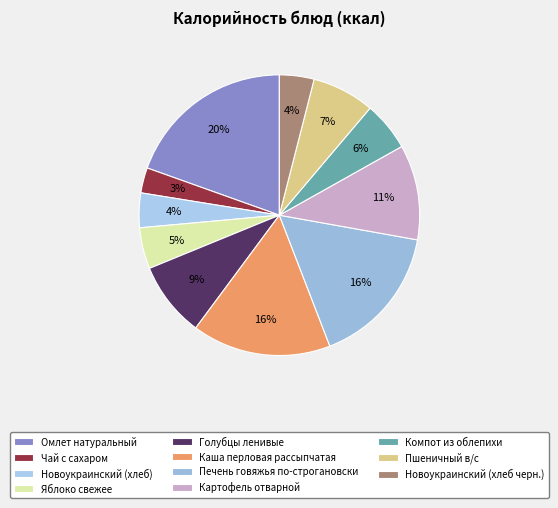

To the nearest percent, what is the difference between the Новоукраинский (хлеб) and Картофель отварной slice percentages?

7%